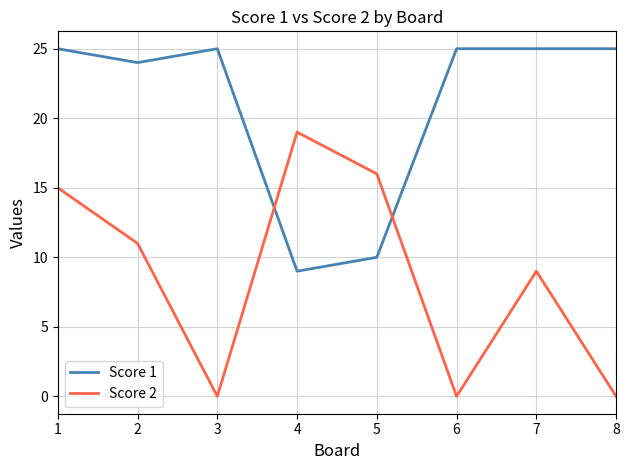

Which series changed the most between 1 and 3?

Score 2